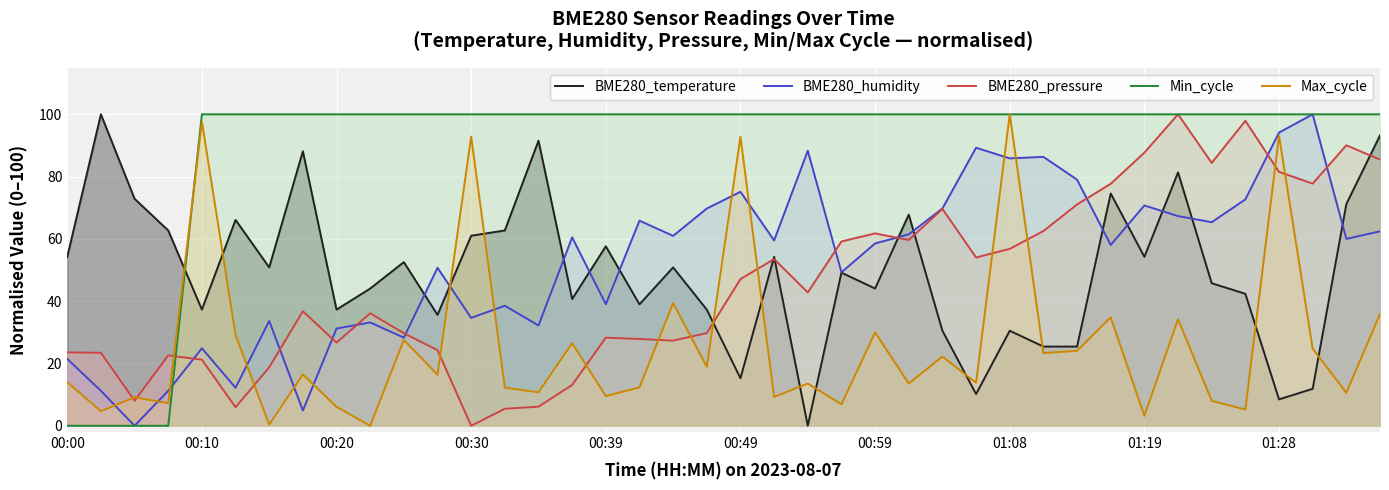

What is the sum of all BME280_temperature values?

1978.0